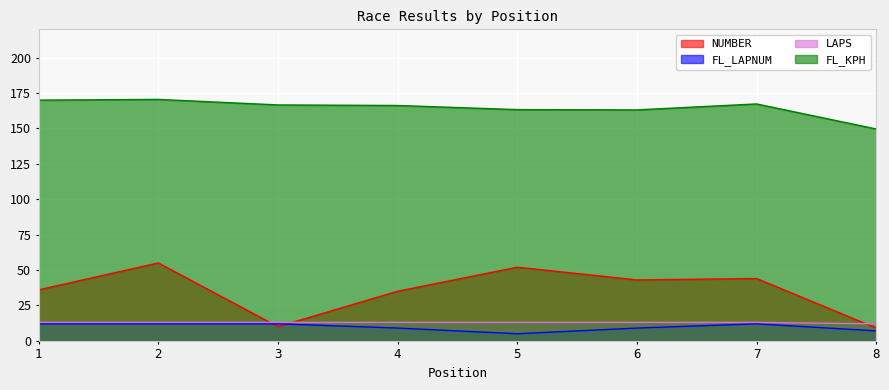

Where is the first local minimum for NUMBER?

3